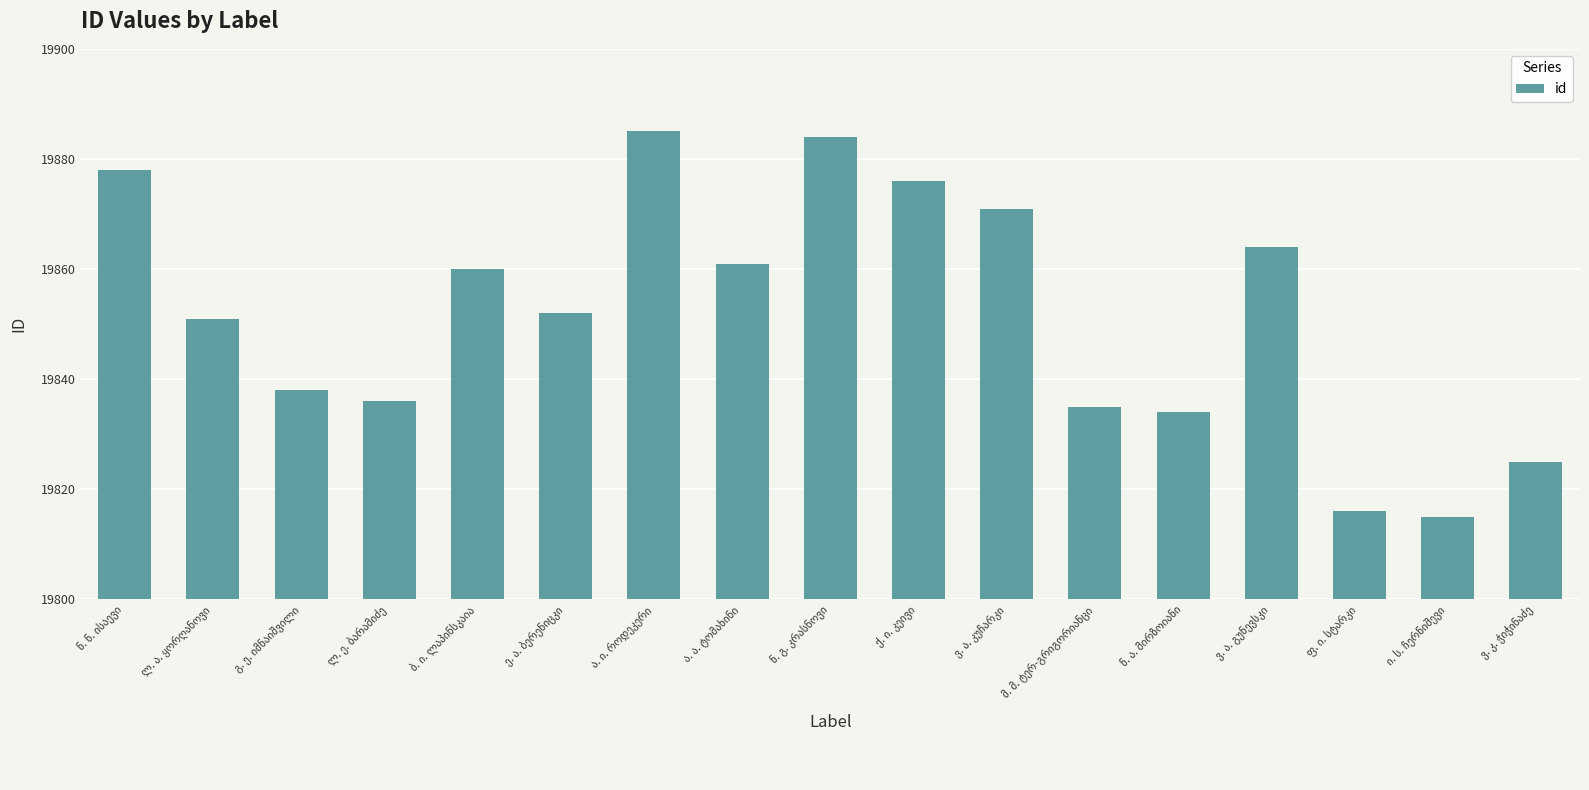

Count the number of data series in this chart.

1